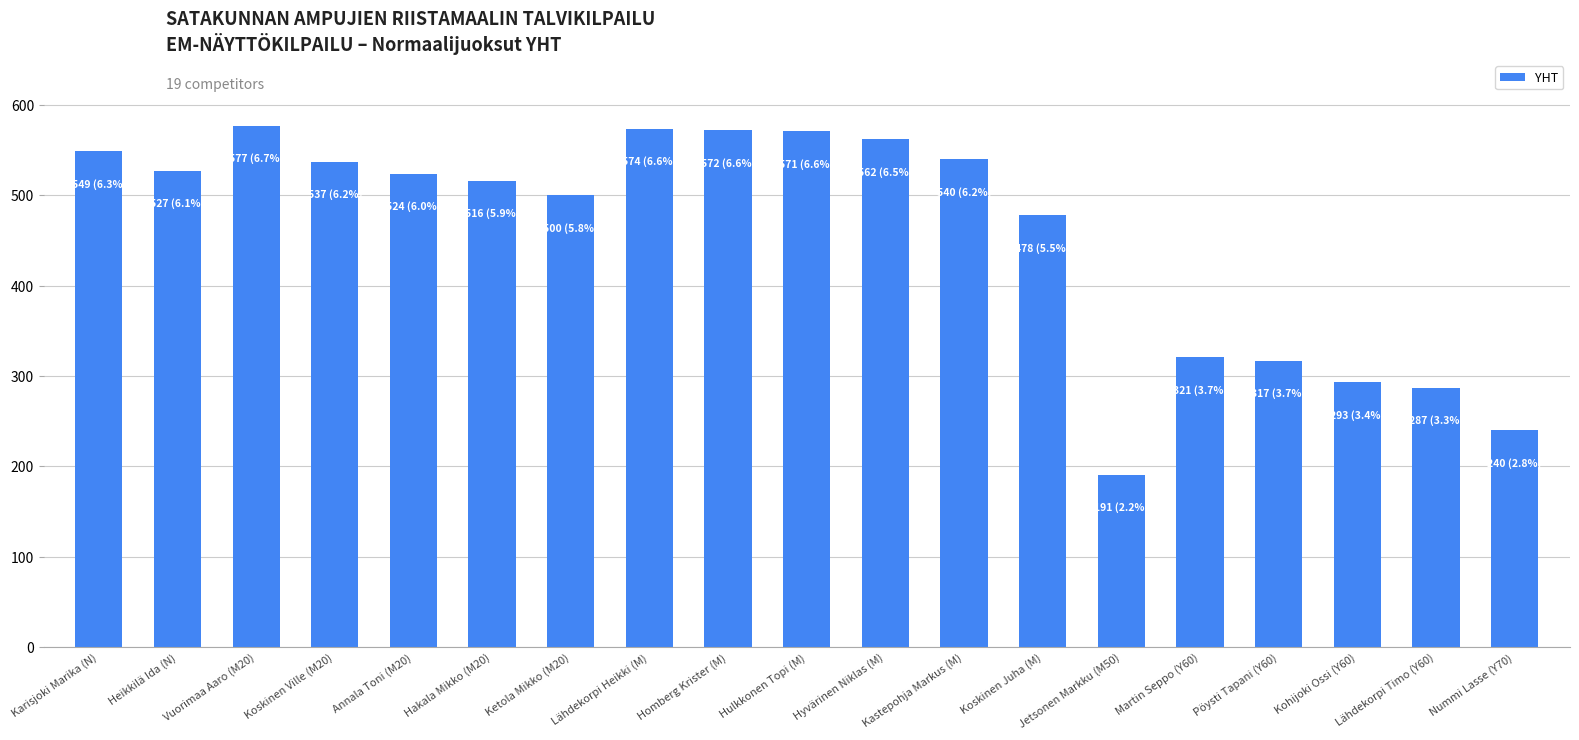

What is the difference between the values at Hakala Mikko (M20) and Heikkilä Ida (N)?

11